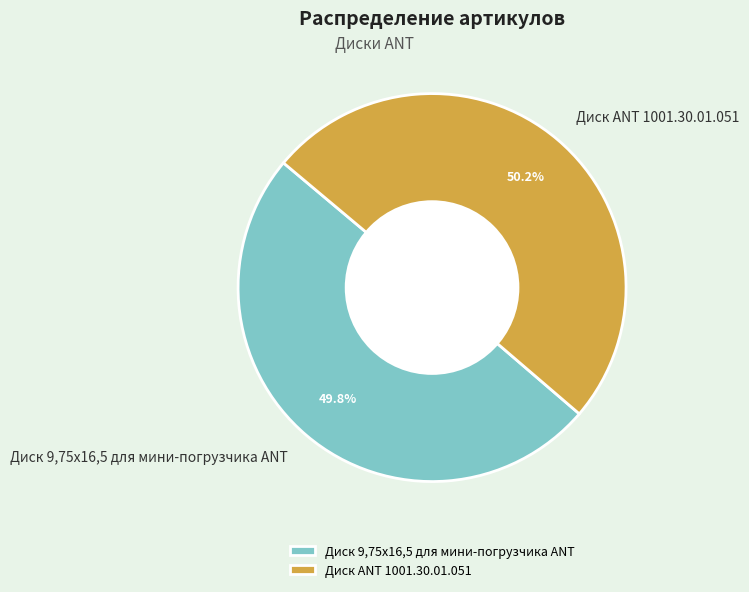

To the nearest percent, what is the combined percentage of Диск ANT 1001.30.01.051 and Диск 9,75х16,5 для мини-погрузчика ANT?

100%